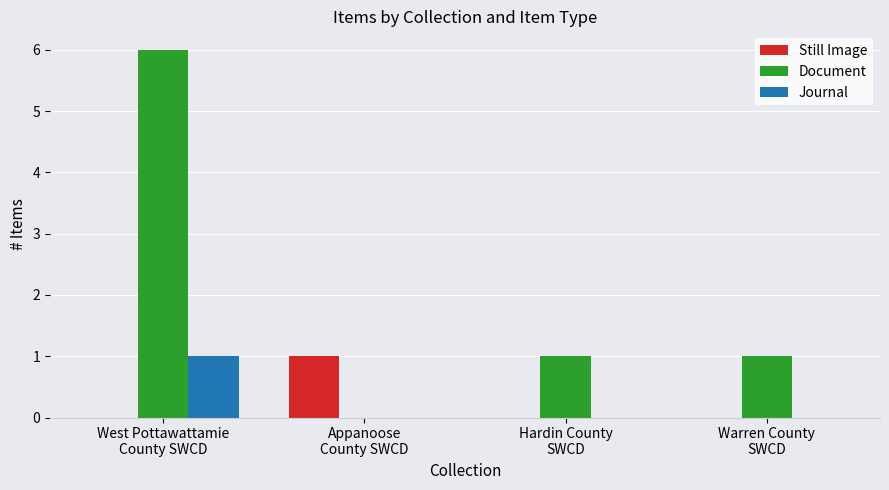

What is the sum of the Journal values at West Pottawattamie
County SWCD and Warren County
SWCD?

1